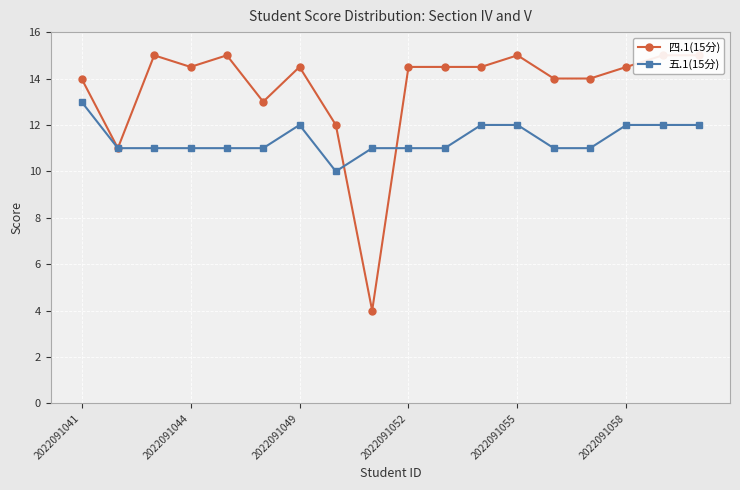

What is the minimum value for 五.1(15分)?

10